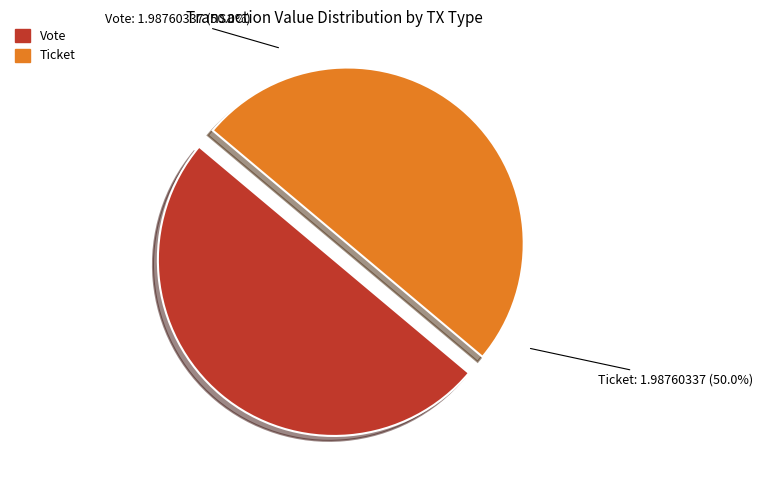

How many slices are in this pie chart?

2